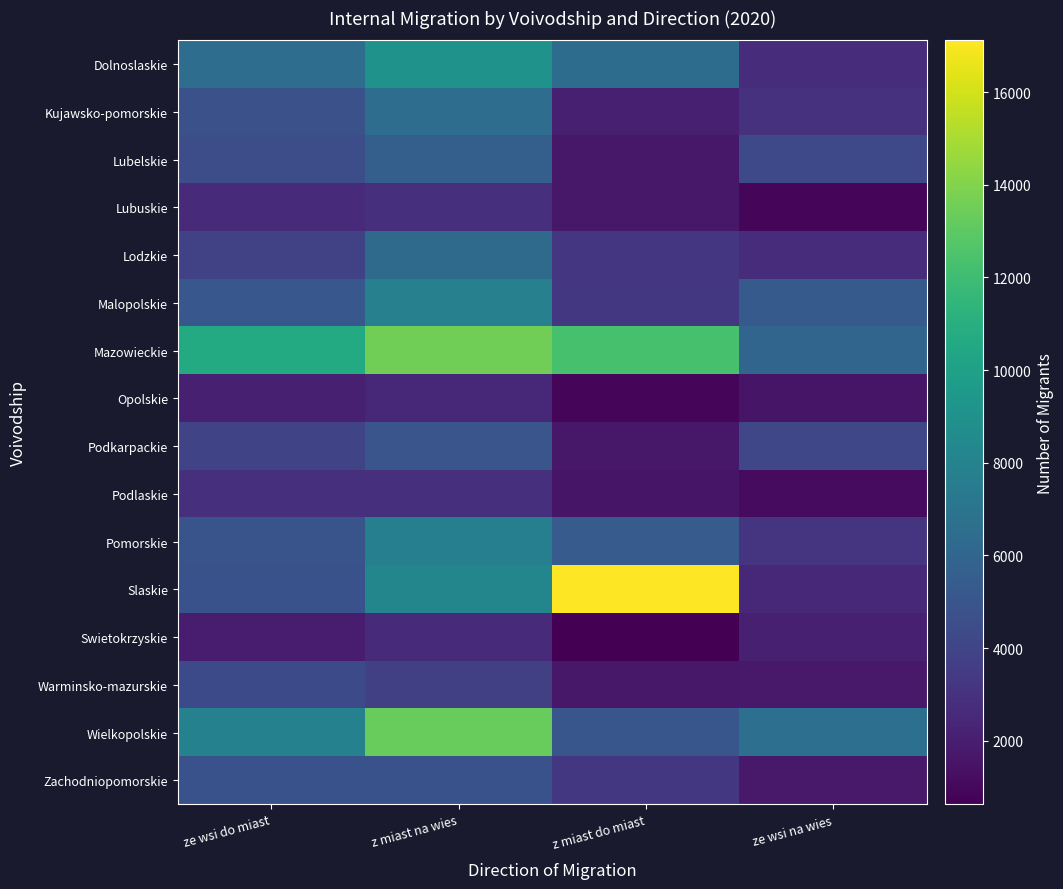

At which category is the sum across all series the highest?

z miast na wies